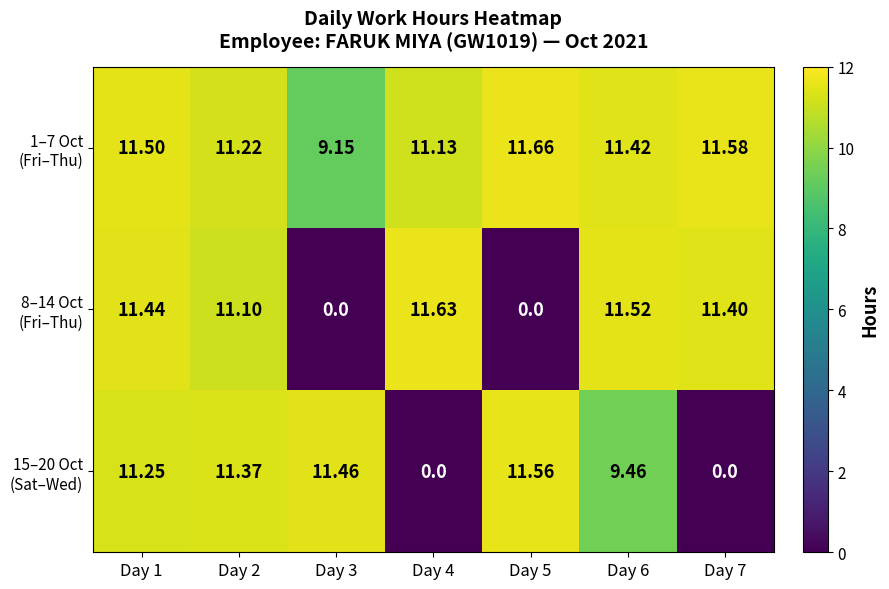

What is the total value across all series at Day 5?

23.2